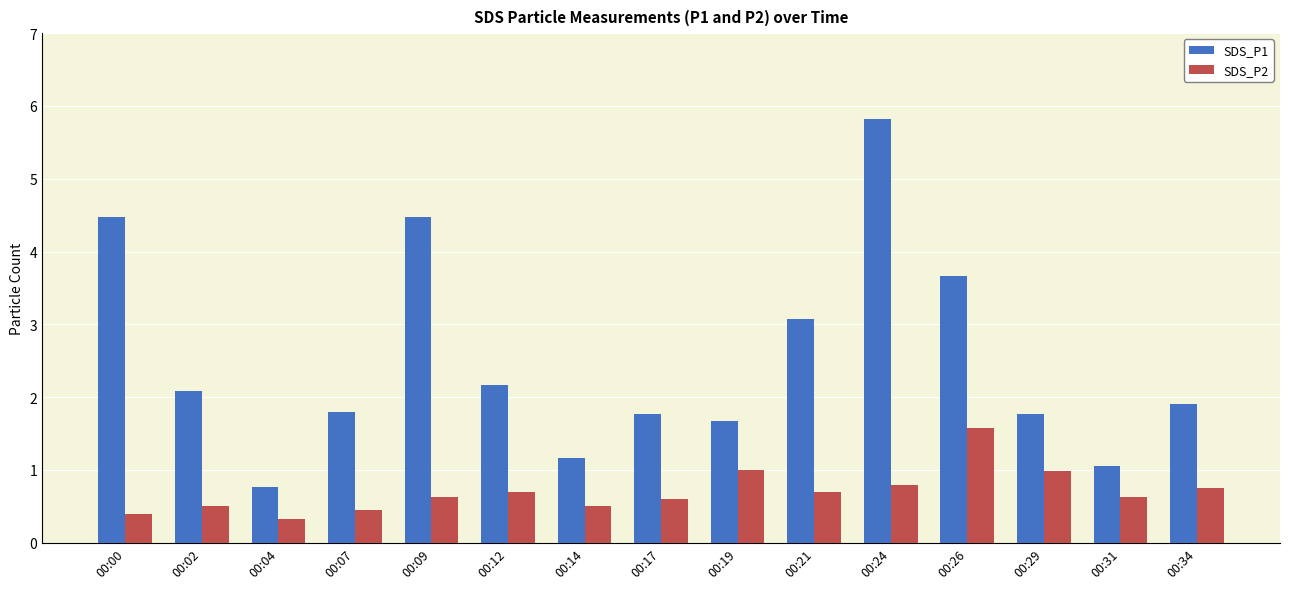

Is the value of SDS_P1 at 00:17 greater than the value of SDS_P2 at 00:14?

Yes